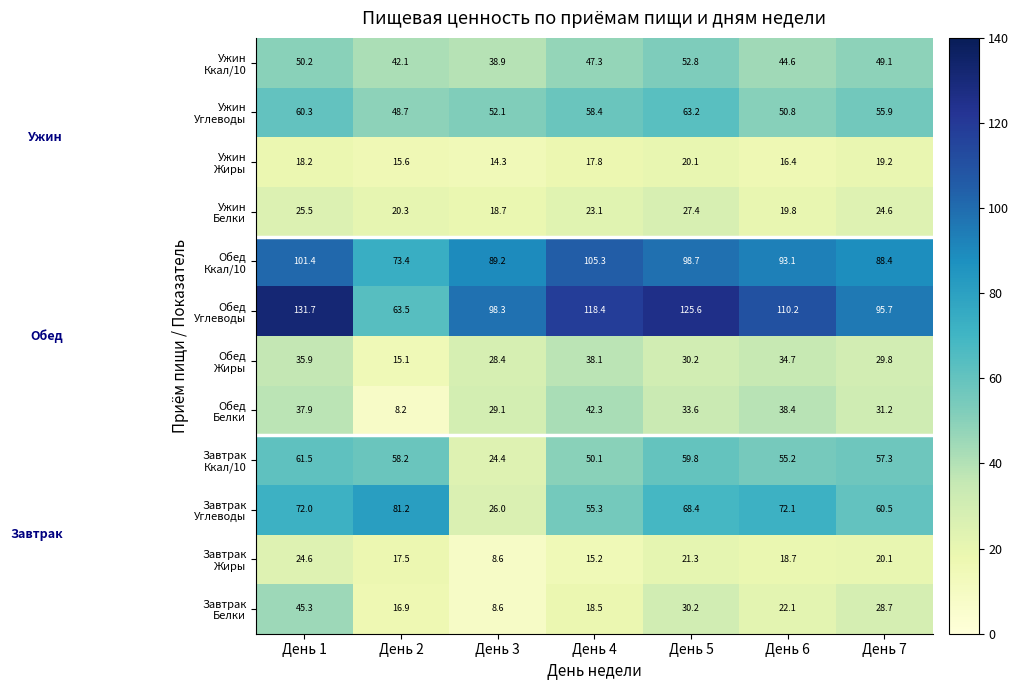

At which category is the sum across all series the highest?

День 1